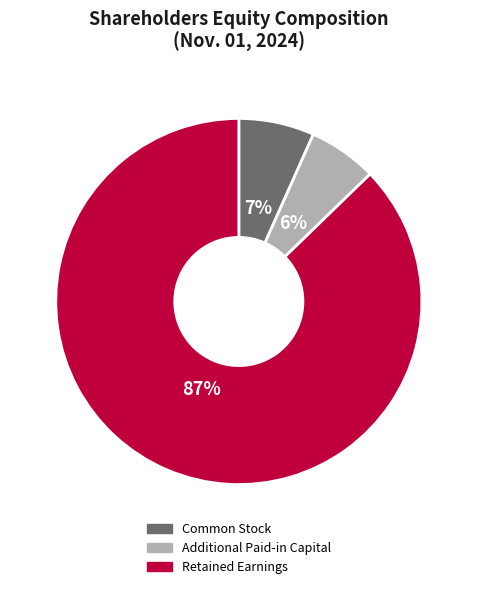

True or false: Retained Earnings accounts for 87% of the total.

True